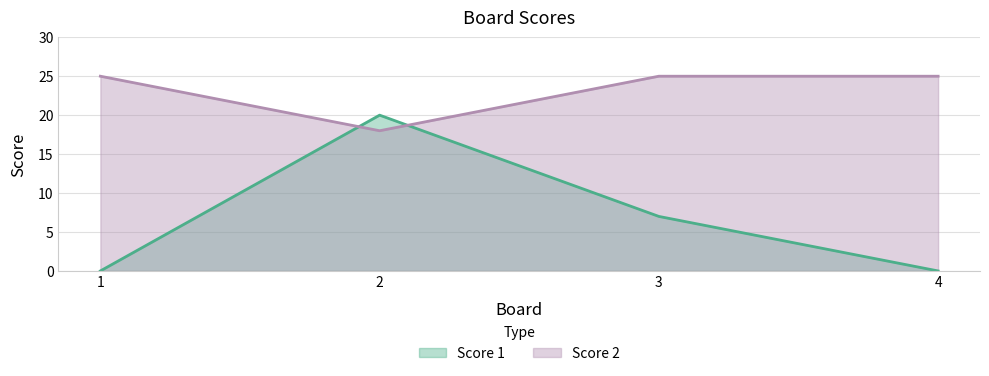

True or false: Score 1 has a value of 5 at 3.

False